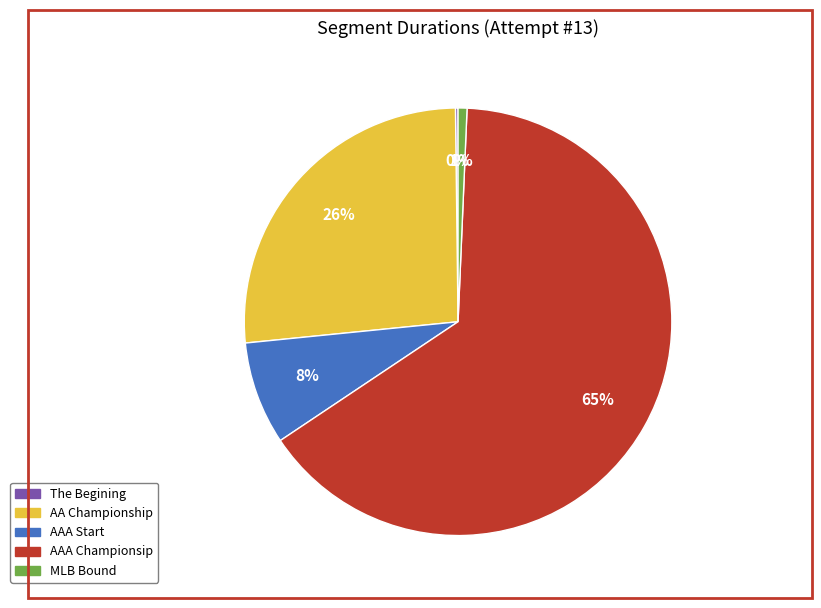

Which category has the biggest portion of the pie?

AAA Championsip